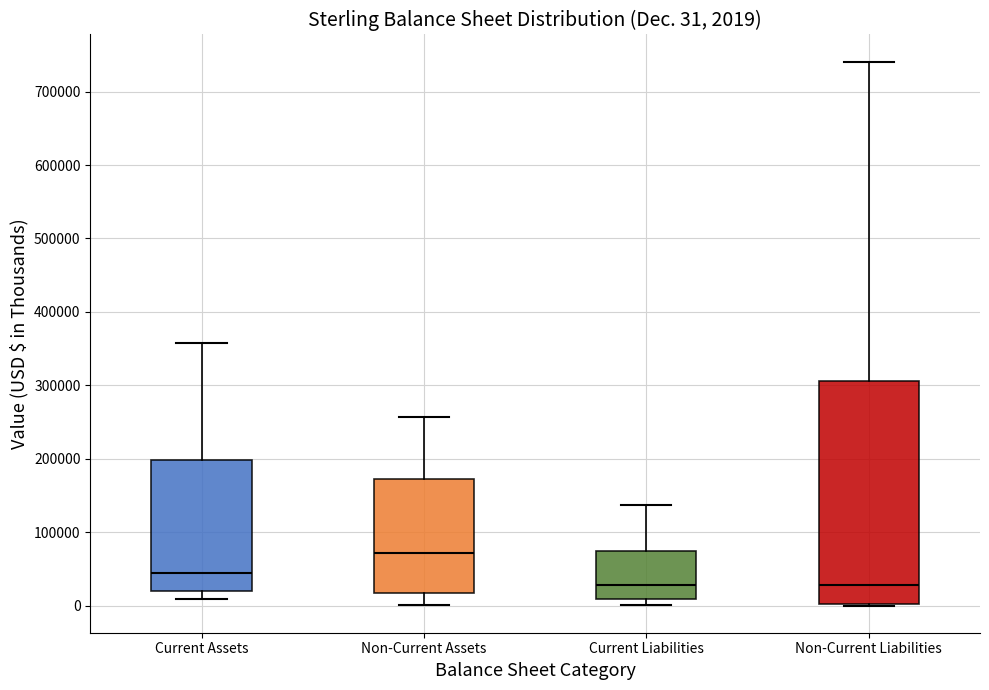

Comparing the boxes themselves (not the whiskers), which one is the tallest?

Non-Current Liabilities